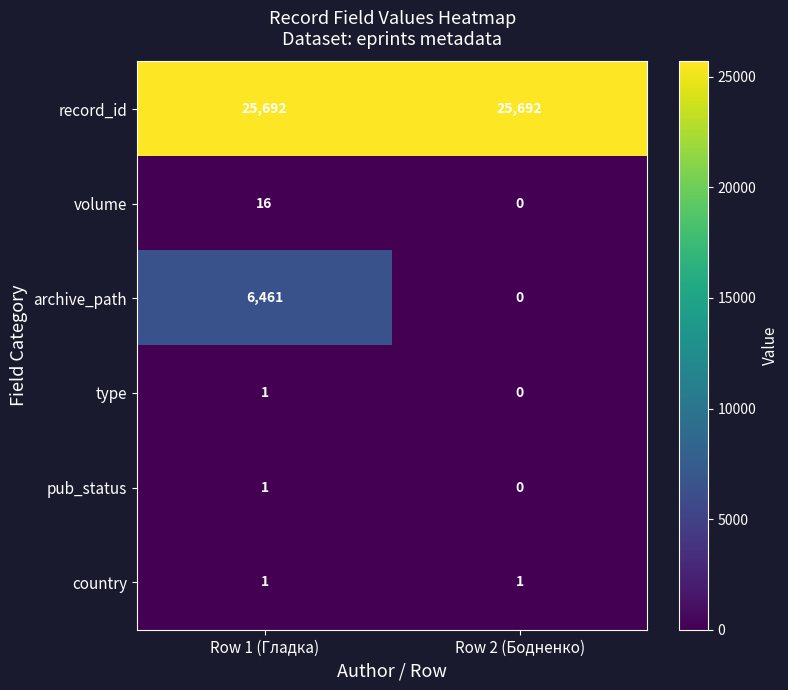

What is the difference between the archive_path values at Row 1 (Гладка) and Row 2 (Бодненко)?

6461